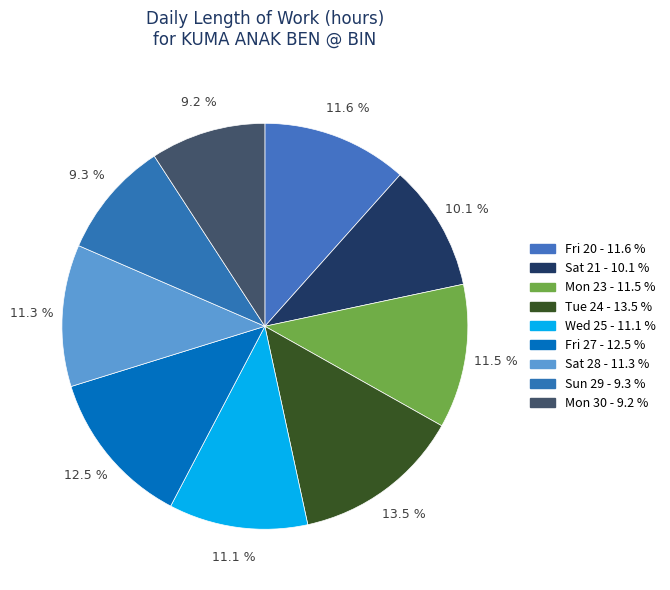

How many segments does this pie chart have?

9